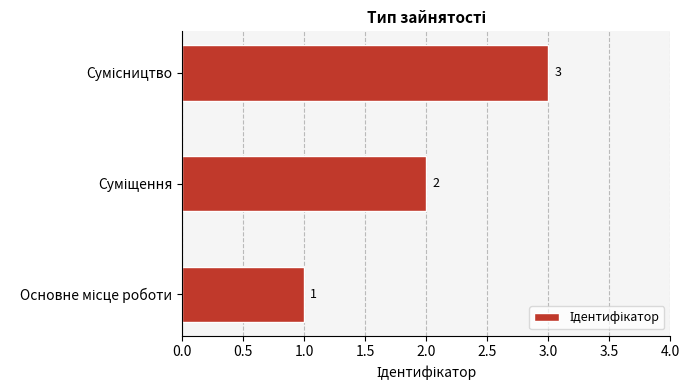

How many values are between 1 and 3?

3